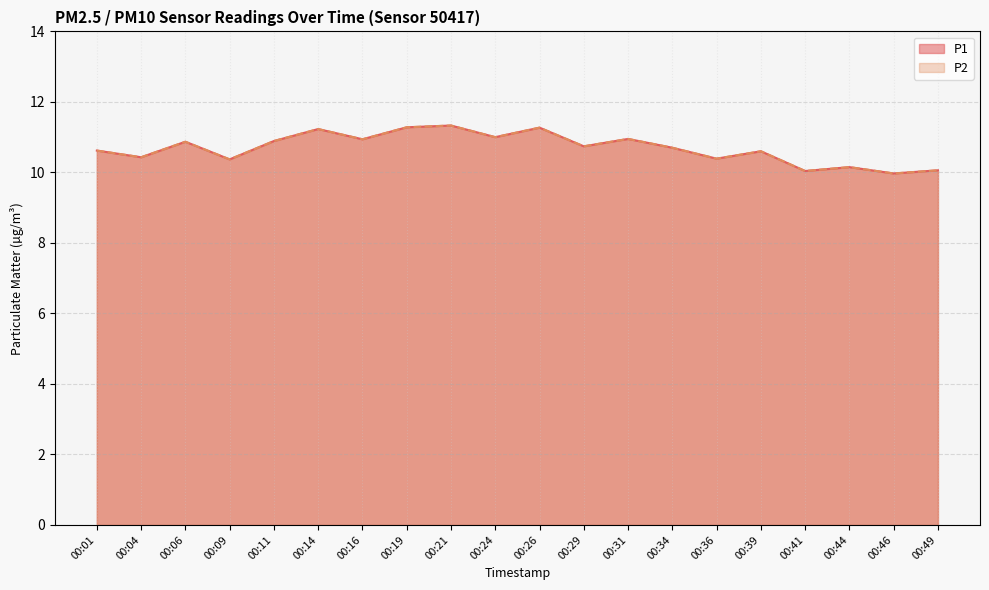

Reading left to right, transcribe all the data shown in this chart.

P1: 00:01=10.6	00:04=10.4	00:06=10.9	00:09=10.4	00:11=10.9	00:14=11.2	00:16=10.9	00:19=11.3	00:21=11.3	00:24=11.0	00:26=11.3	00:29=10.7	00:31=10.9	00:34=10.7	00:36=10.4	00:39=10.6	00:41=10.0	00:44=10.2	00:46=10.0	00:49=10.1
P2: 00:01=10.6	00:04=10.4	00:06=10.9	00:09=10.4	00:11=10.9	00:14=11.2	00:16=10.9	00:19=11.3	00:21=11.3	00:24=11.0	00:26=11.3	00:29=10.7	00:31=10.9	00:34=10.7	00:36=10.4	00:39=10.6	00:41=10.0	00:44=10.2	00:46=10.0	00:49=10.1